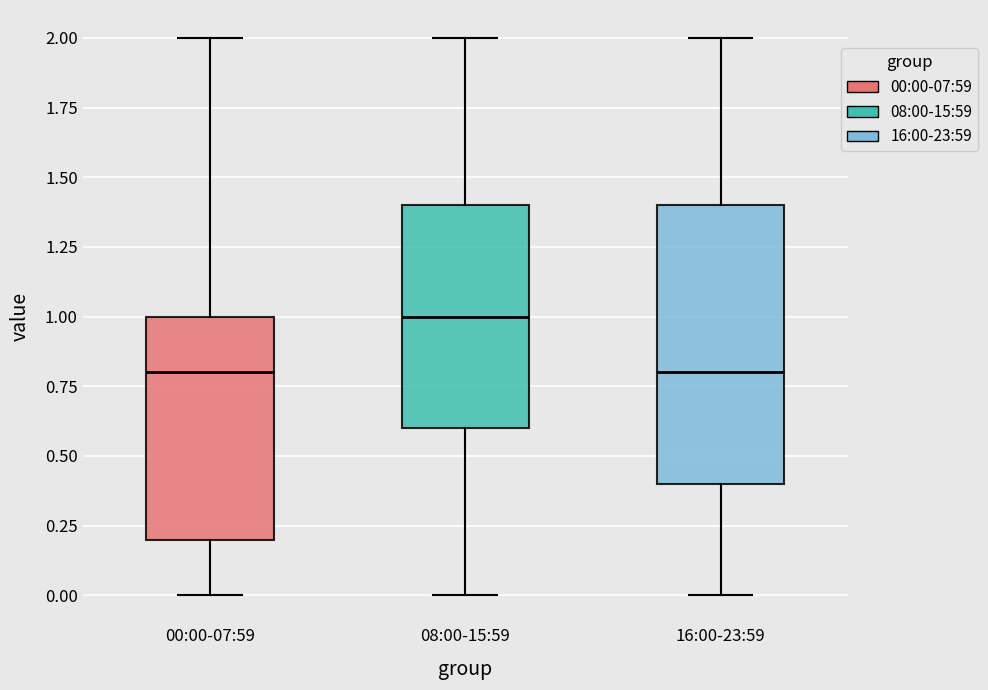

Comparing the boxes themselves (not the whiskers), which one is the tallest?

16:00-23:59